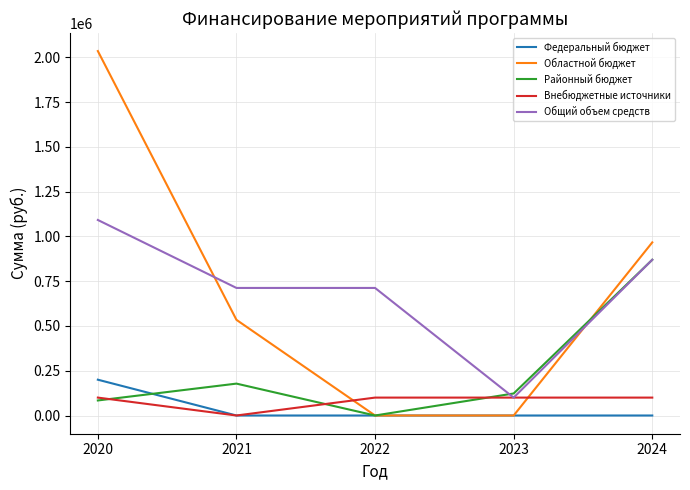

What is the spread (max minus min) of values at 2023?

123000